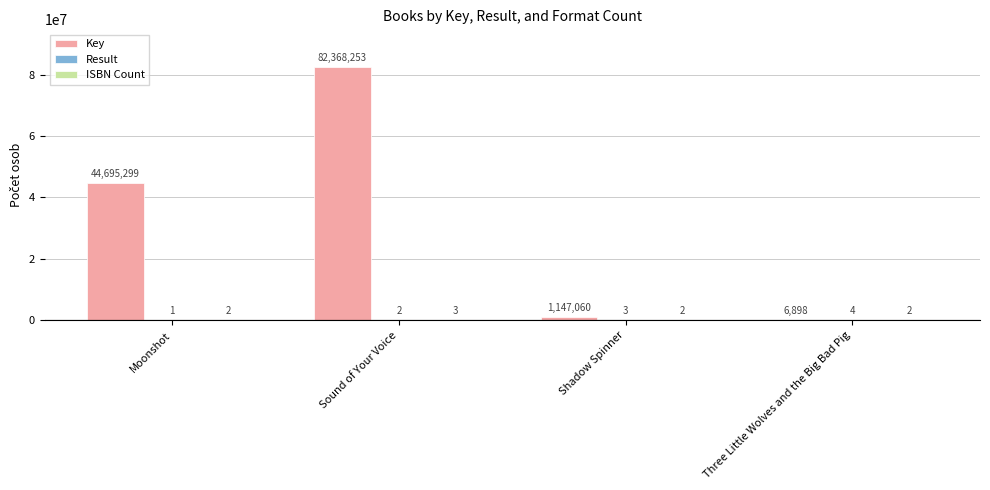

Between Moonshot and Sound of Your Voice, which series saw the biggest shift?

Key